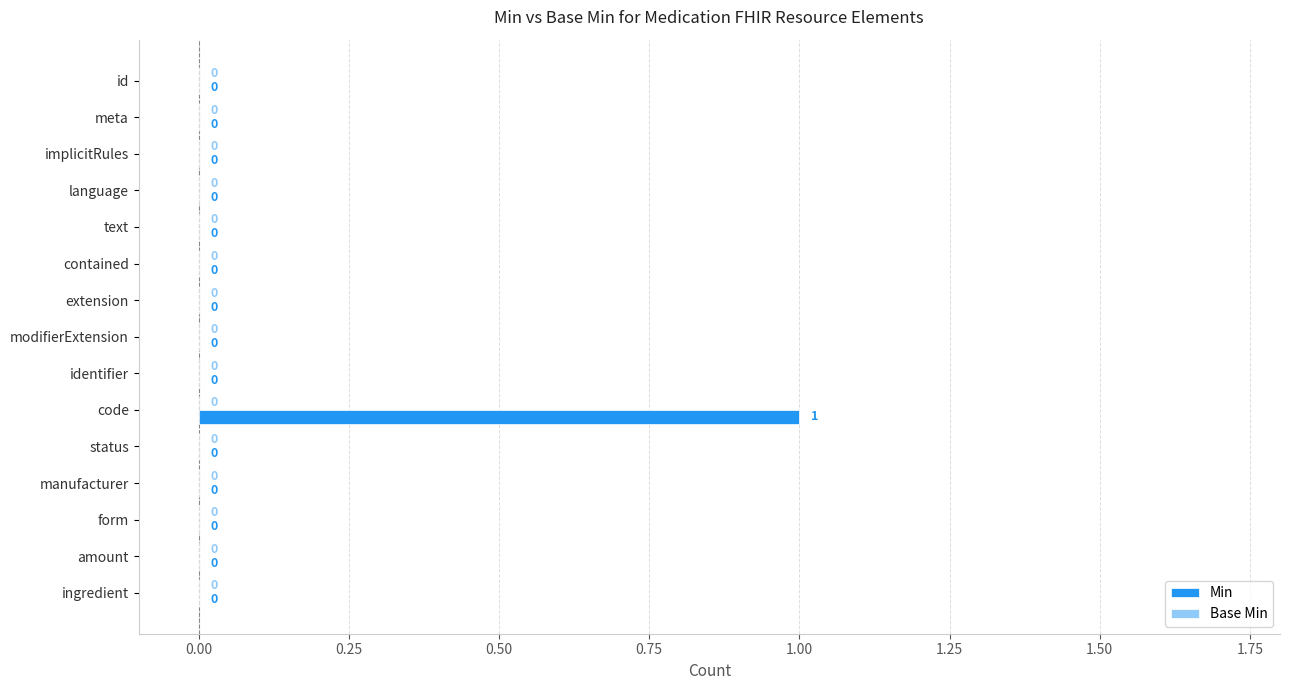

At which category does the chart reach its peak across all series?

code